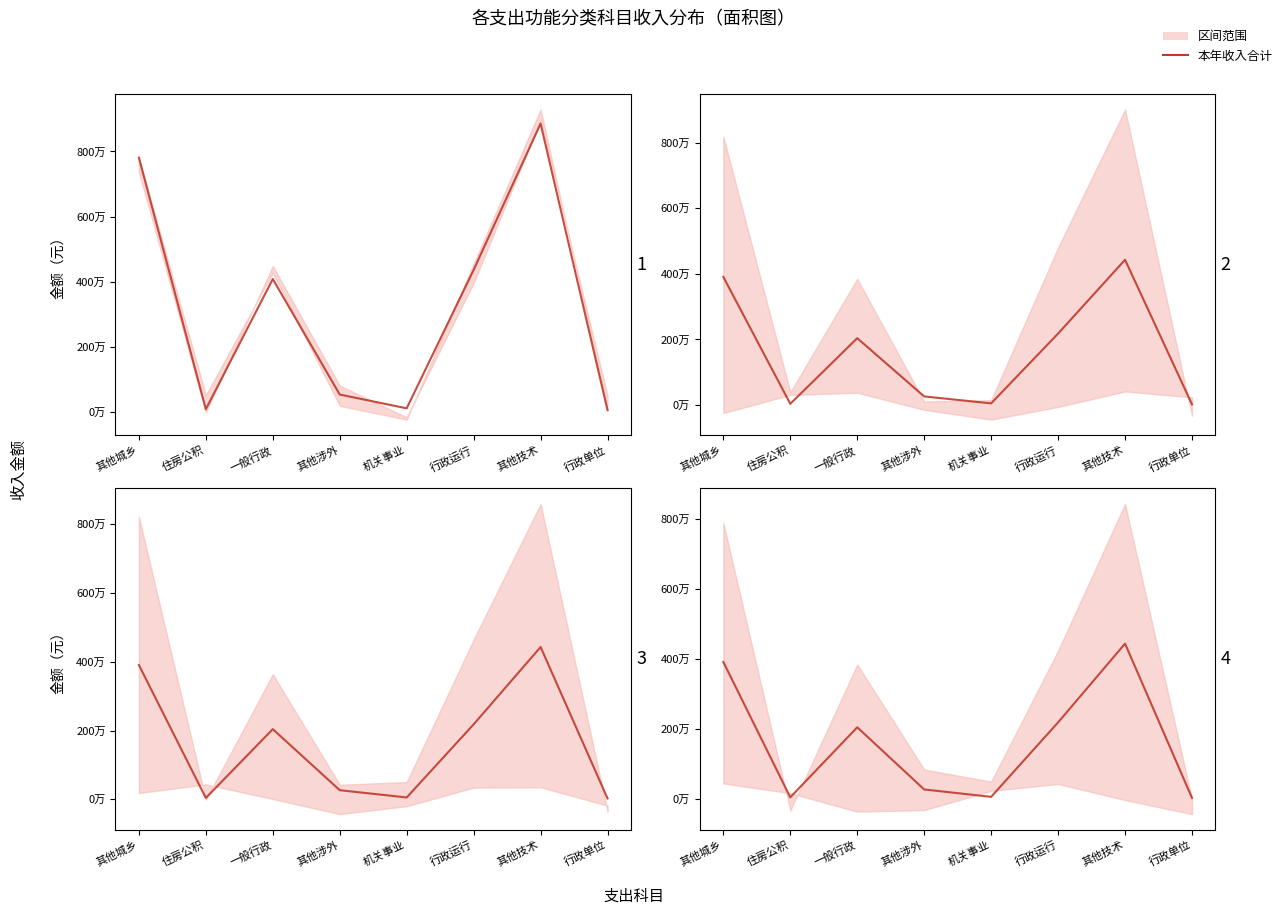

Reading left to right, extract all data points from this chart.

3905686.6	39435.0	2040272.2	265006.0	53240.6	2180375.7	4429278.1	24579.6